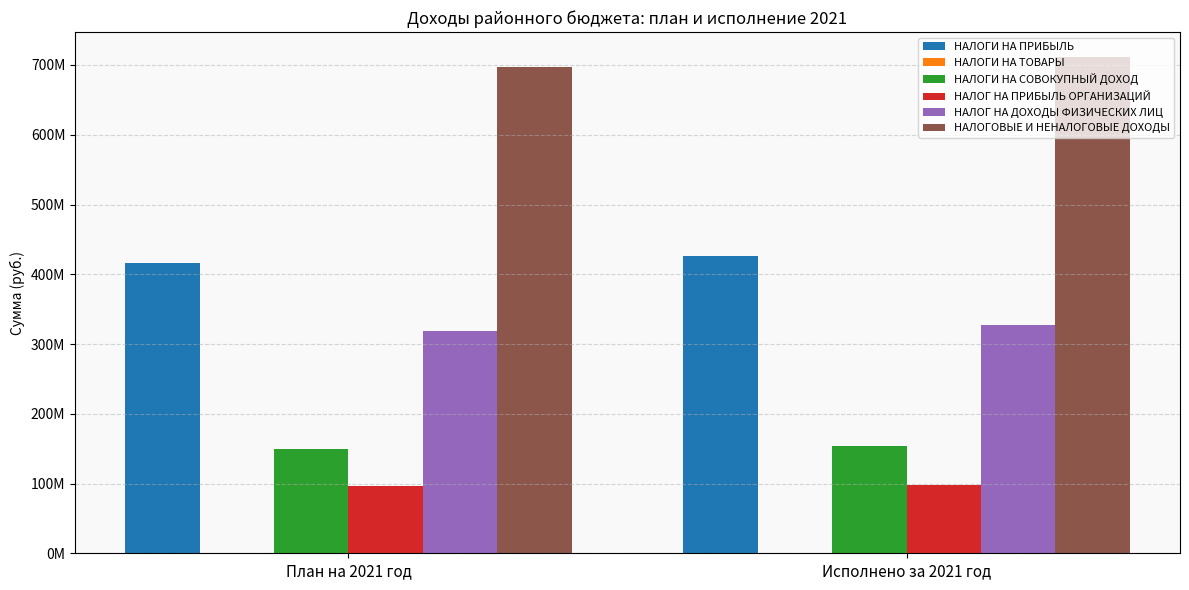

Does the chart contain stacked bars?

No